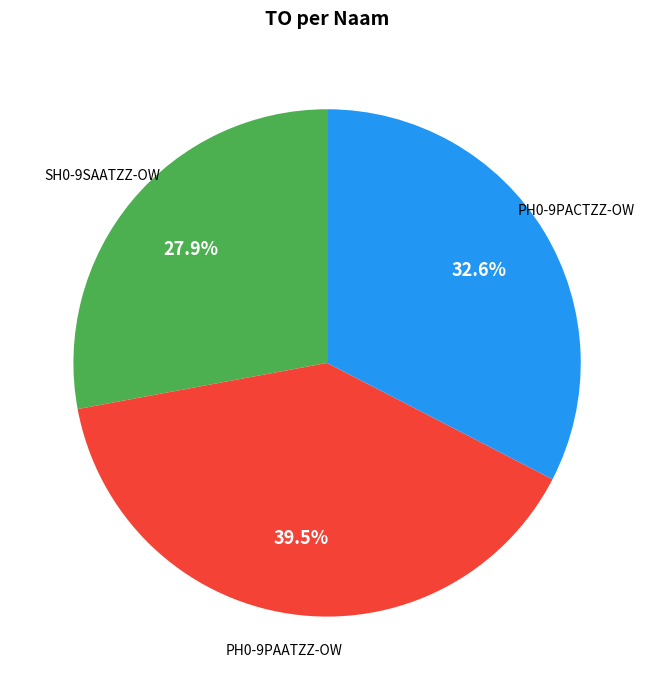

What is the ratio of the value at SH0-9SAATZZ-OW to the value at PH0-9PAATZZ-OW?

0.7